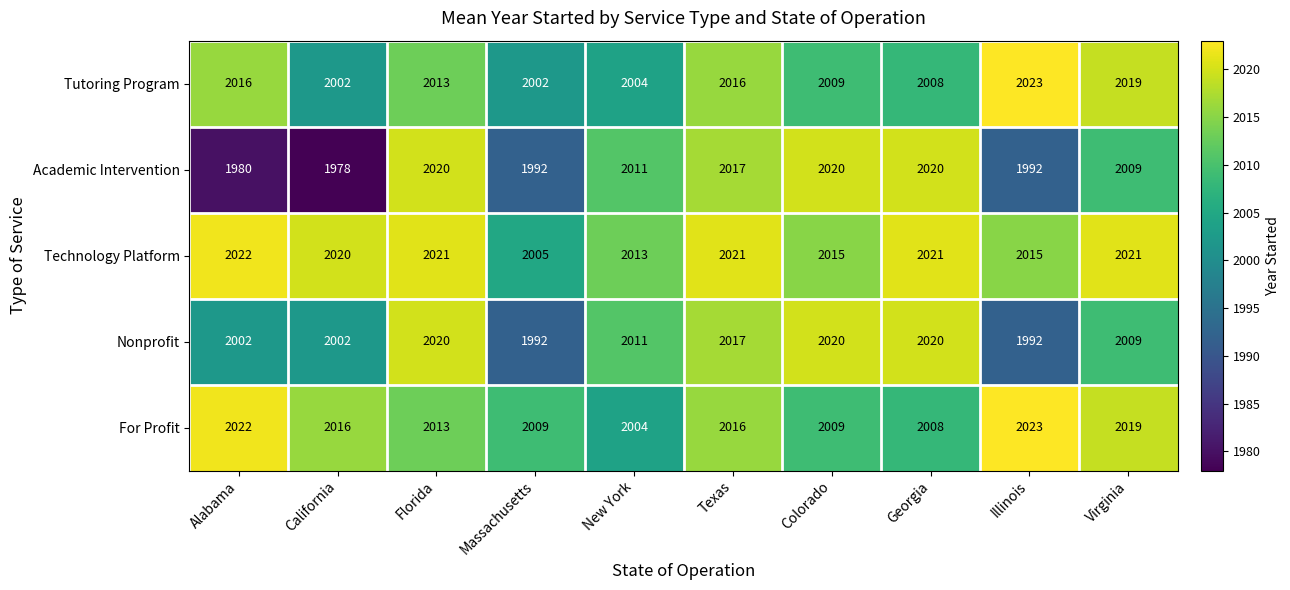

Is the value of Tutoring Program at Colorado greater than the value of For Profit at Virginia?

No